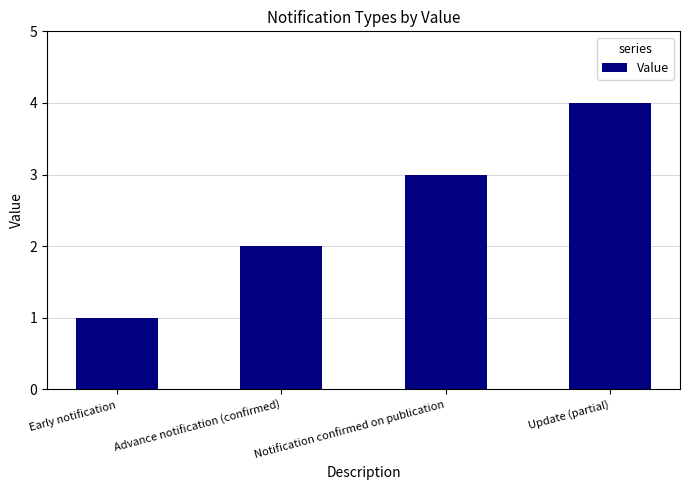

The chart shows a value of 4 at Update (partial). True or false?

True